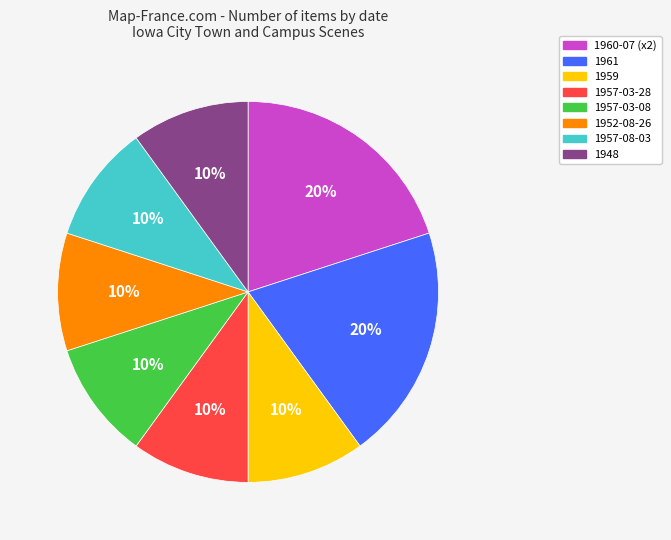

To the nearest percent, what is the difference between the largest and smallest slice percentages?

10%